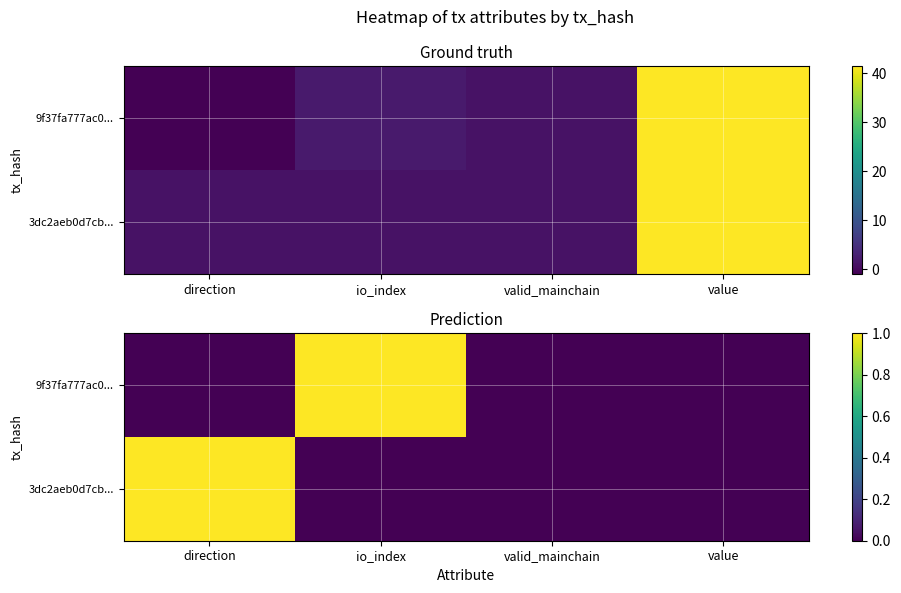

At which label does 9f37fa777ac0... reach its minimum?

direction